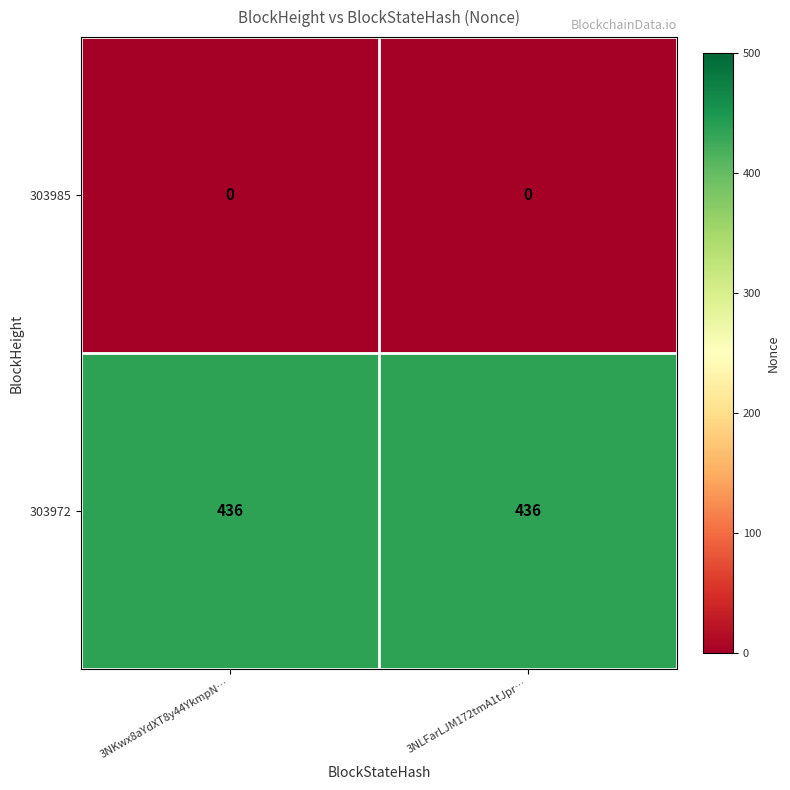

Reading right to left, list all the values displayed in this chart.

303985: 3NLFarLJM172tmA1tJpr…=0	3NKwx8aYdXT8y44YkmpN…=0
303972: 3NLFarLJM172tmA1tJpr…=436	3NKwx8aYdXT8y44YkmpN…=436